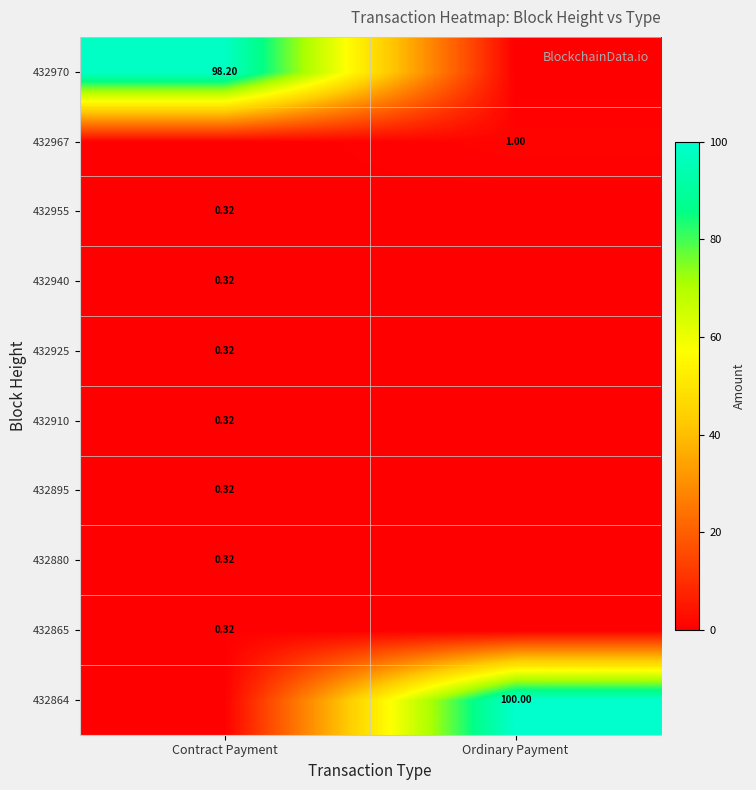

Is the value of 432910 at Contract Payment greater than the value of 432864 at Ordinary Payment?

No